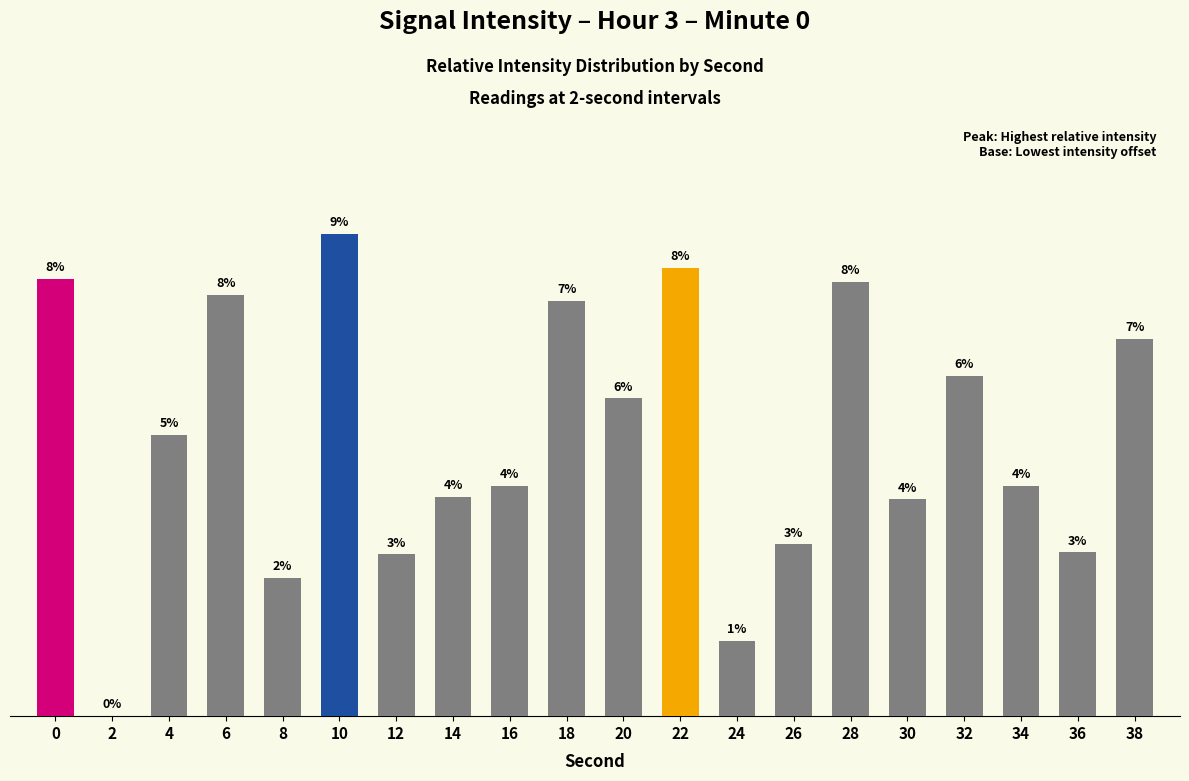

How many series are shown in this chart?

1